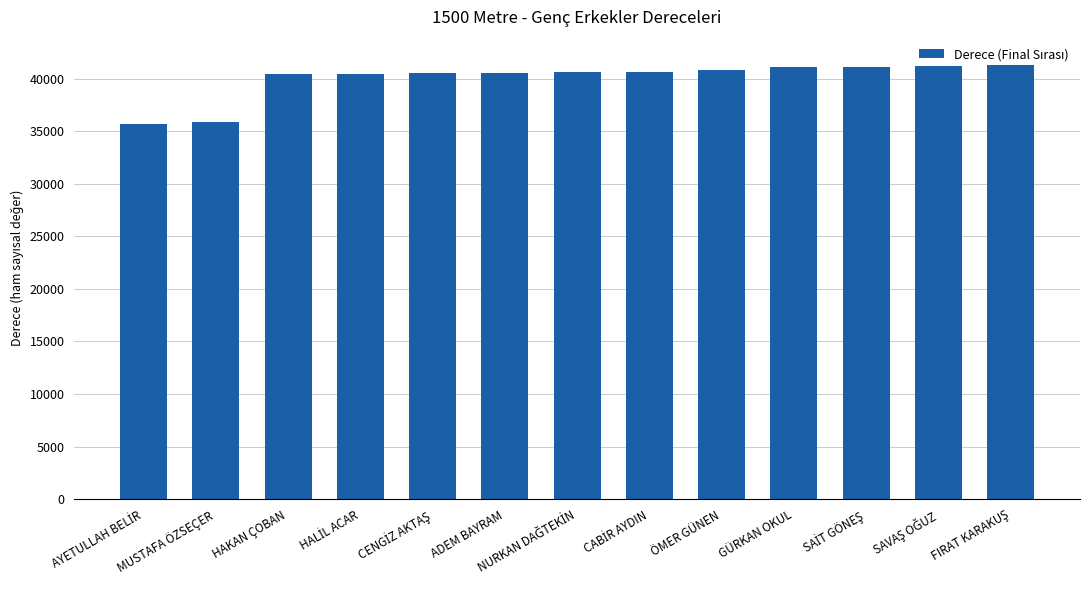

What is the minimum value shown in the chart?

35725